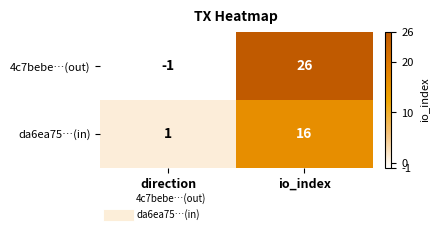

What is the sum of the 4c7bebe…(out) values at direction and io_index?

25